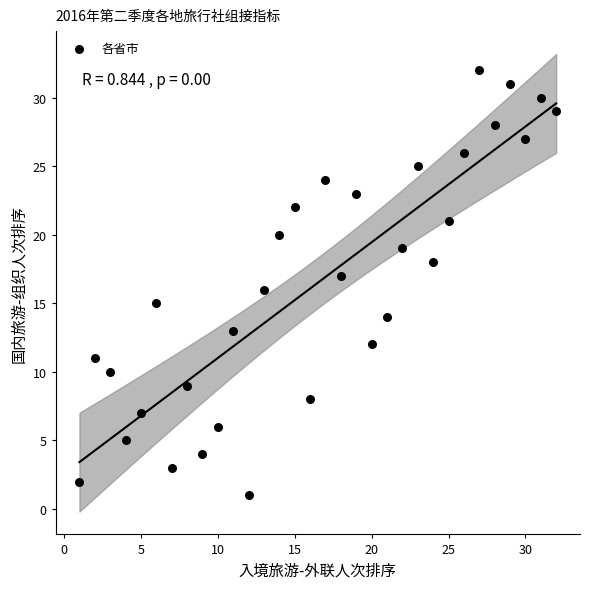

What is the range of X values (max minus min)?

31